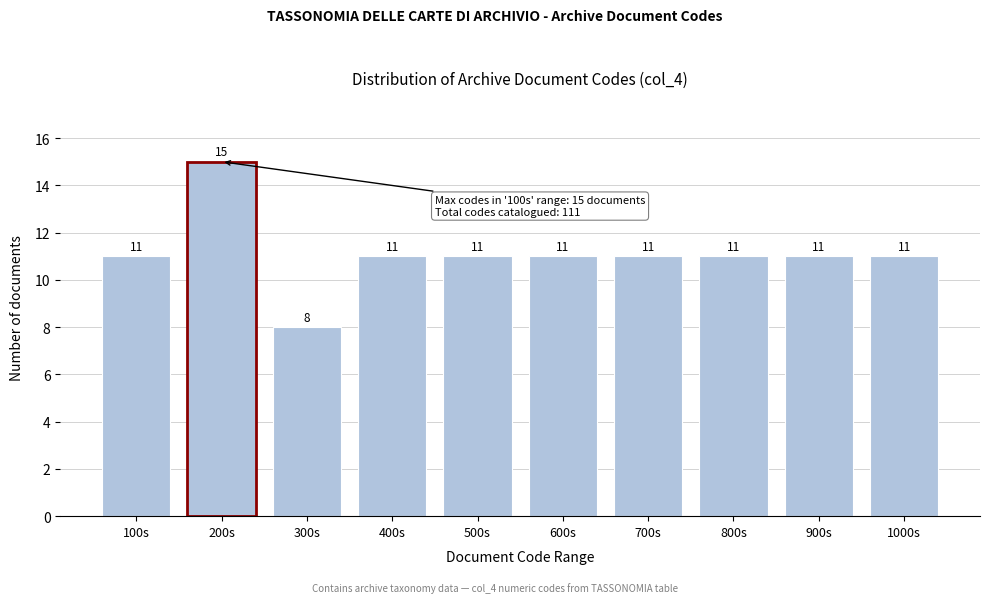

Reading left to right, transcribe all the data shown in this chart.

100s=11	200s=15	300s=8	400s=11	500s=11	600s=11	700s=11	800s=11	900s=11	1000s=11